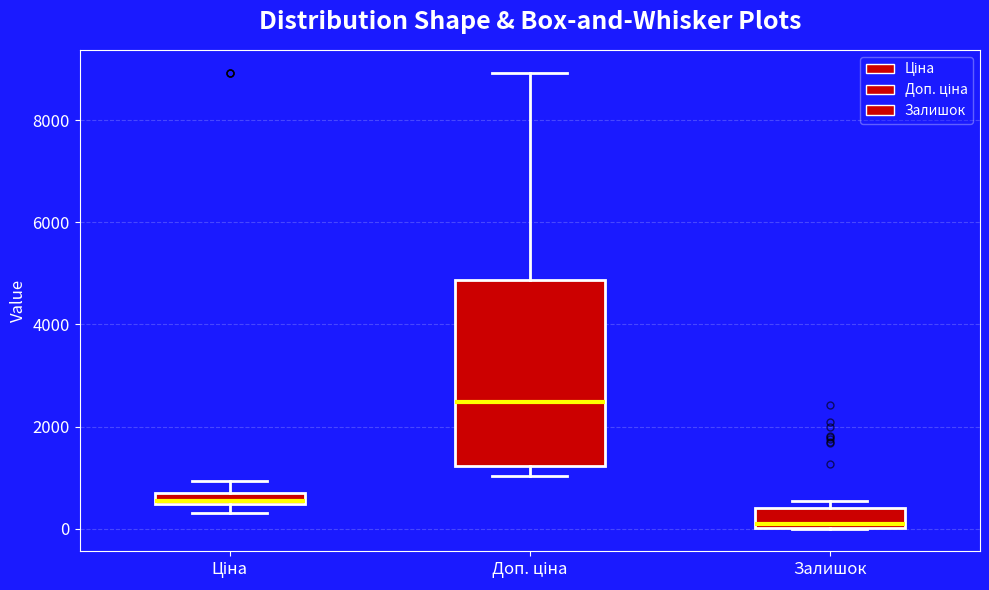

Where does the median line of the box for Доп. ціна sit on the y-axis? The values are not printed on the chart, so give them approximately, as read against the axis.

2400